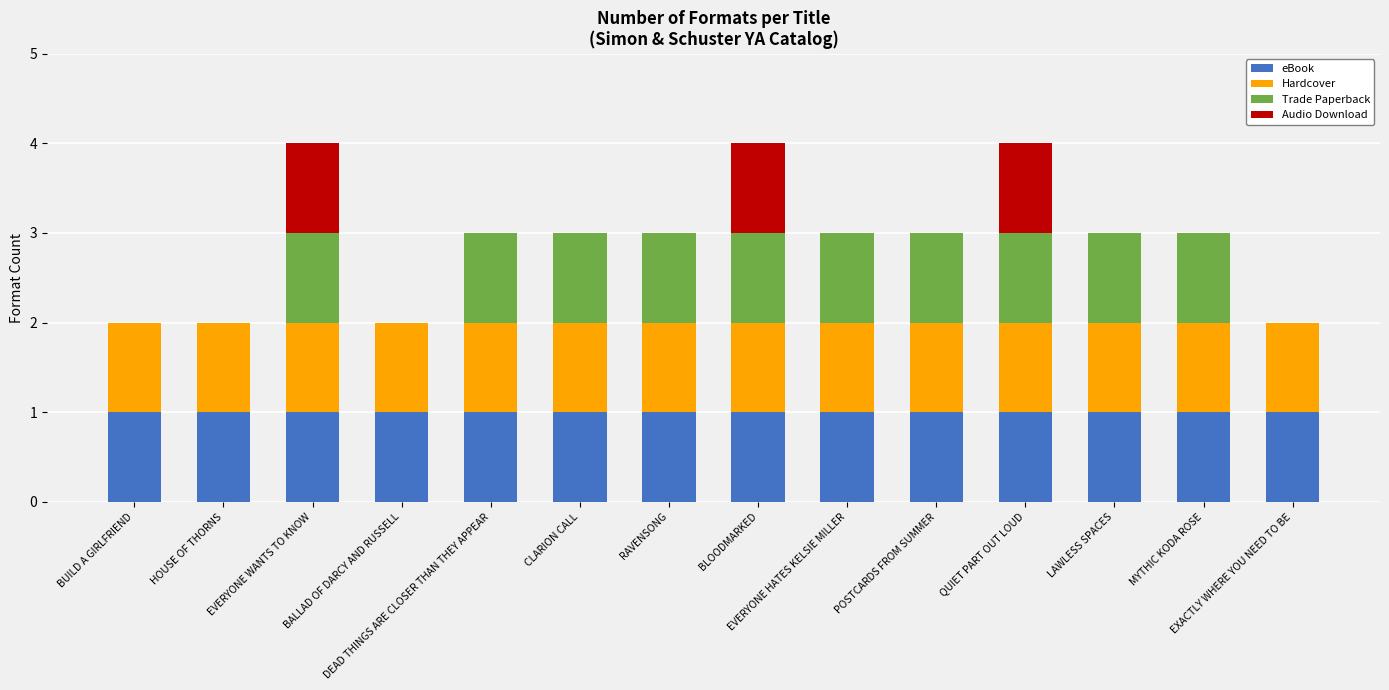

The value of Trade Paperback at EVERYONE WANTS TO KNOW is 0. True or false?

False